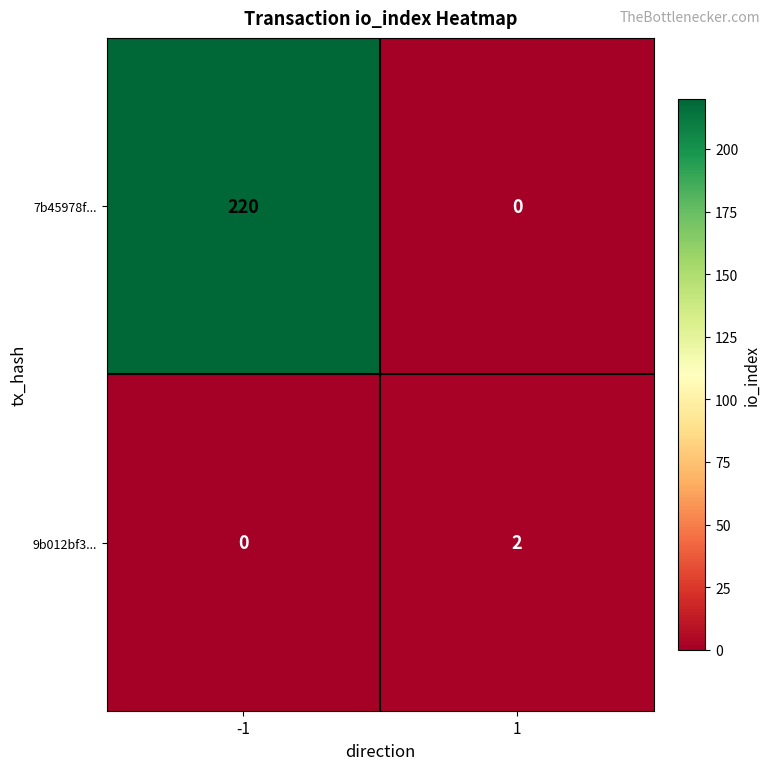

What is the total value across all series at -1?

220